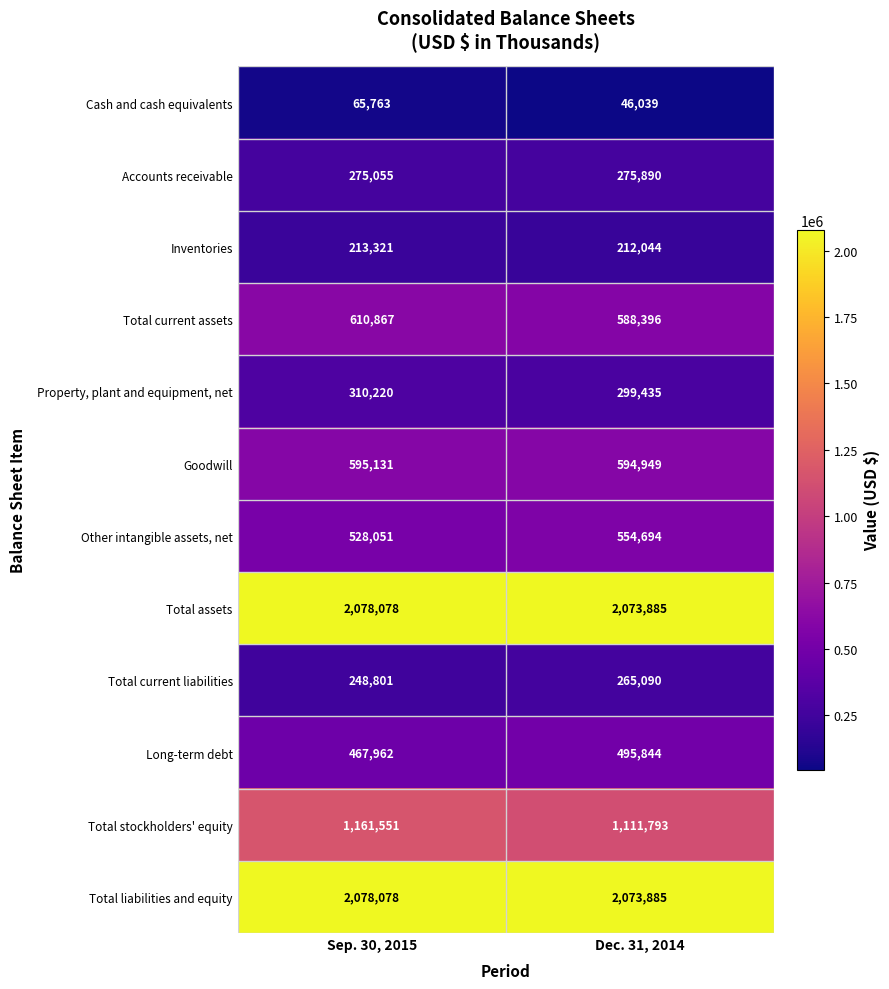

True or false: Inventories has a value of 294733 at Dec. 31, 2014.

False